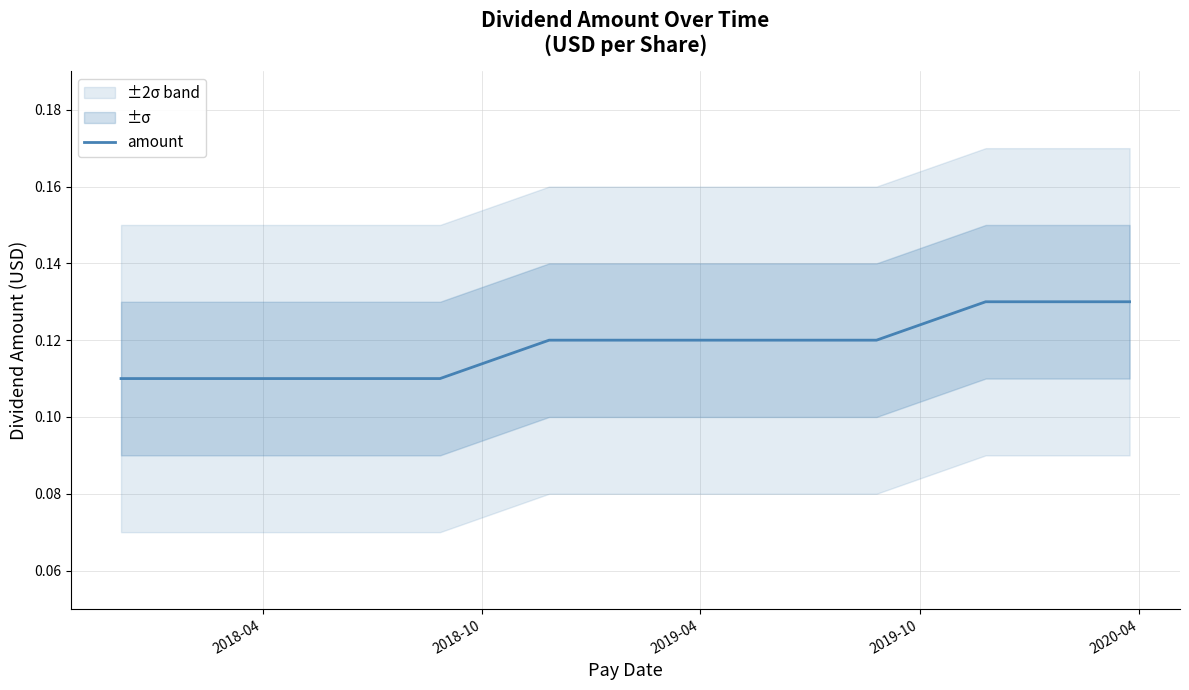

Count the values in the range 0 to 1.

10